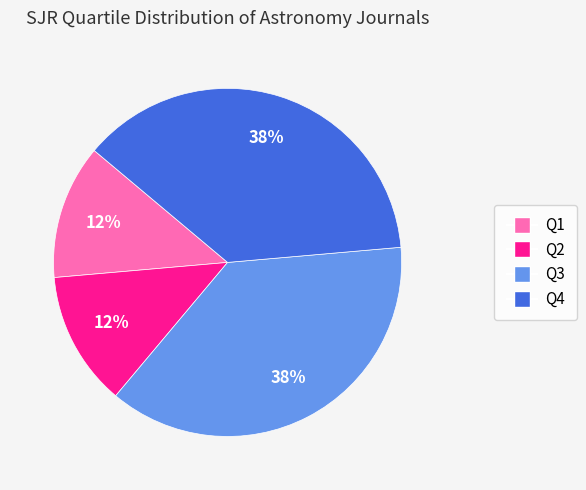

Do Q2 and Q1 together represent more than half of the pie?

No